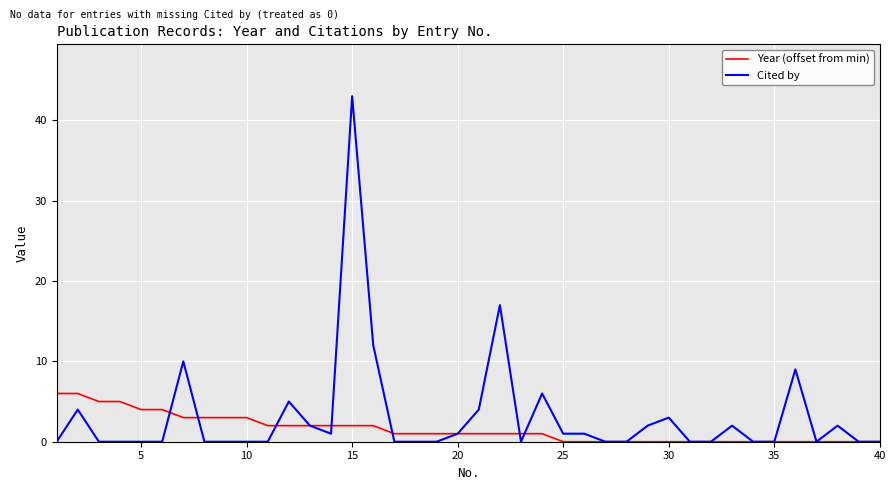

Which series has the widest spread of values?

Cited by